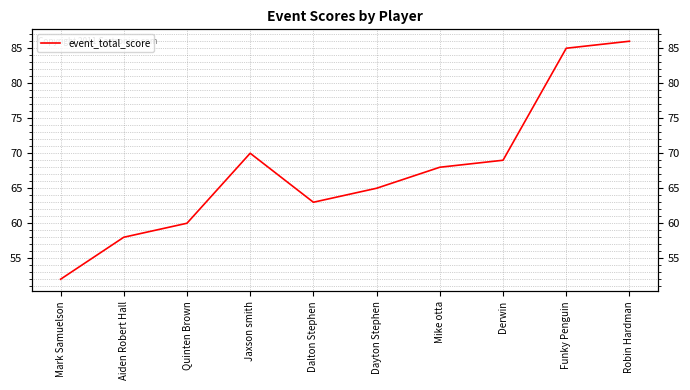

True or false: there are more than 0 points higher than both neighbors.

True